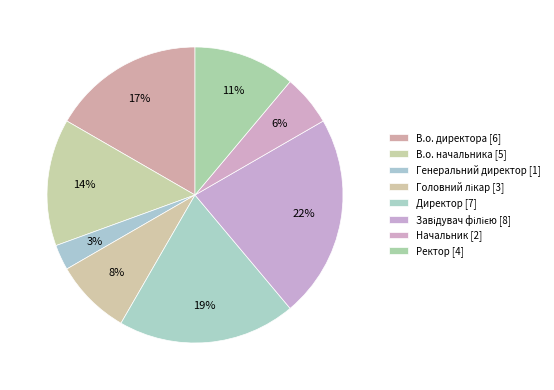

To the nearest percent, what is the difference between the largest and smallest slice percentages?

19%